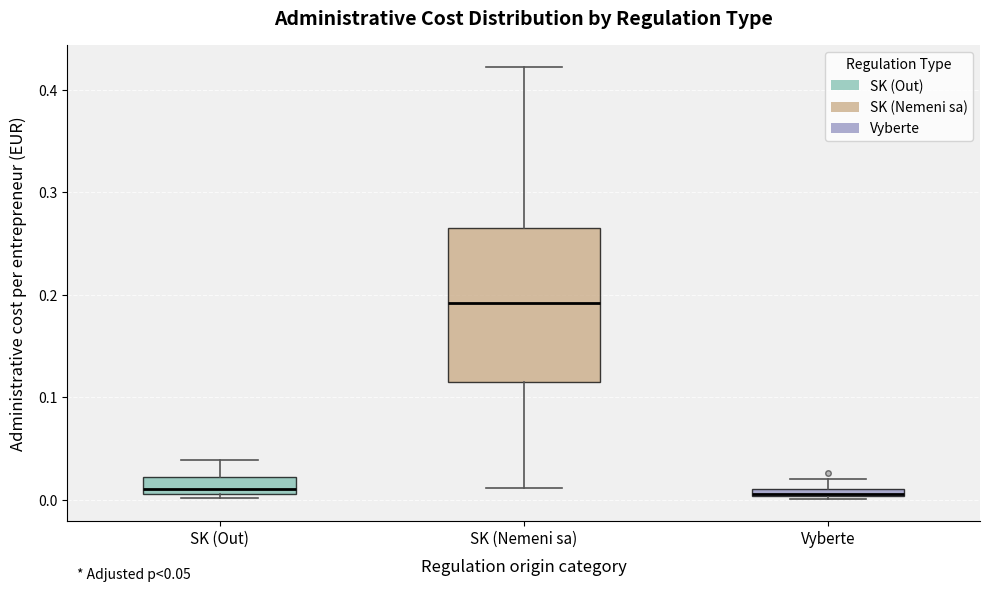

Which box is the tallest, from its lower edge to its upper edge?

SK (Nemeni sa)